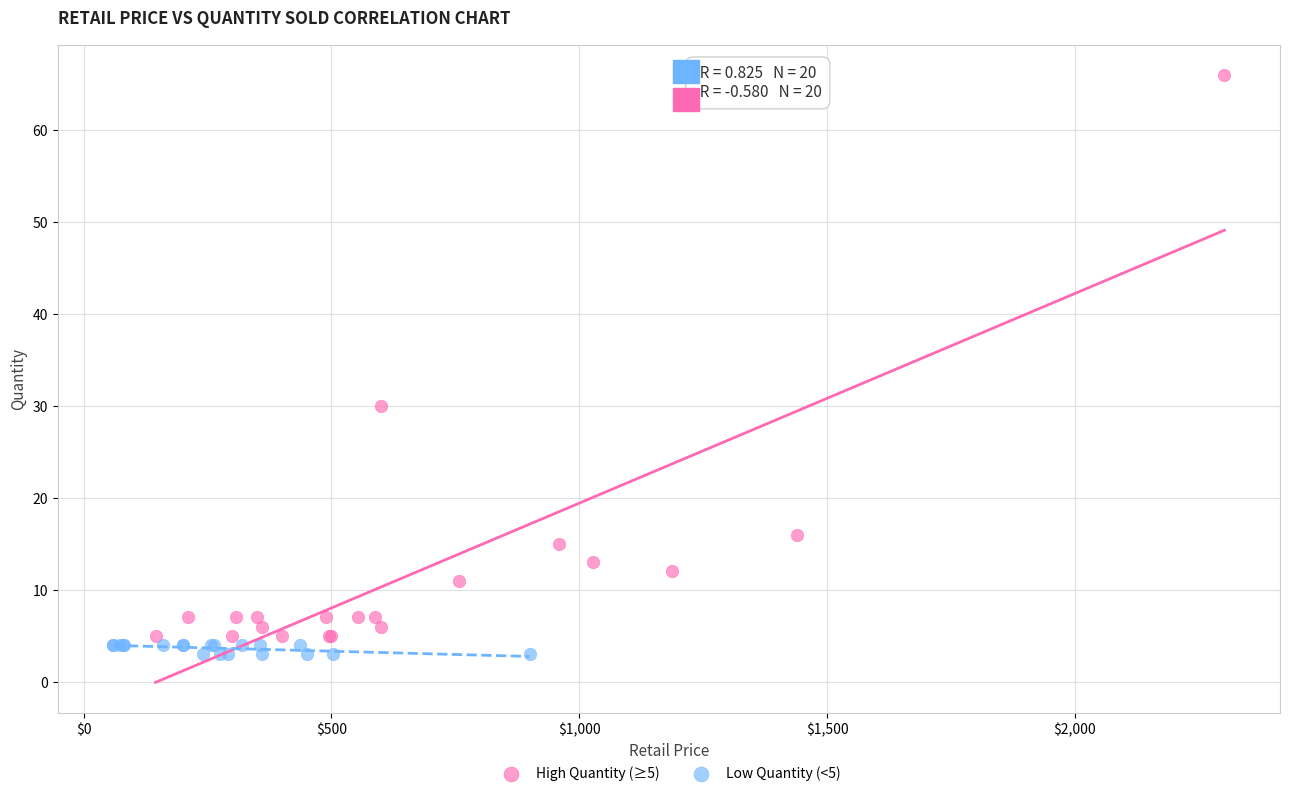

Which series contains the highest Y value?

High Quantity (≥5)